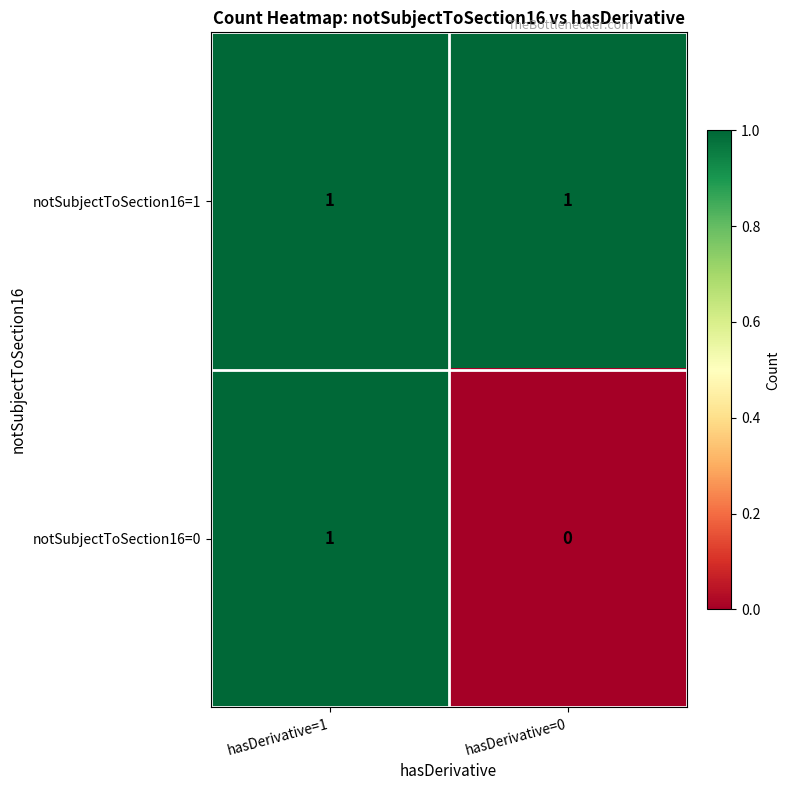

At which category is the sum across all series the highest?

hasDerivative=1